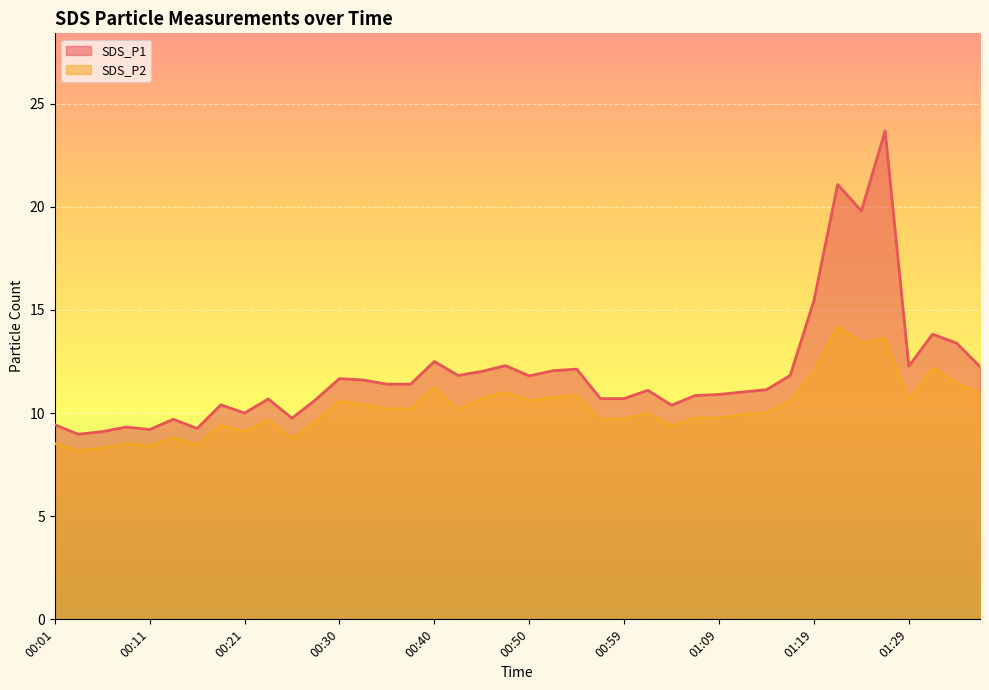

Where is SDS_P1 nearest to the value 16?

01:19